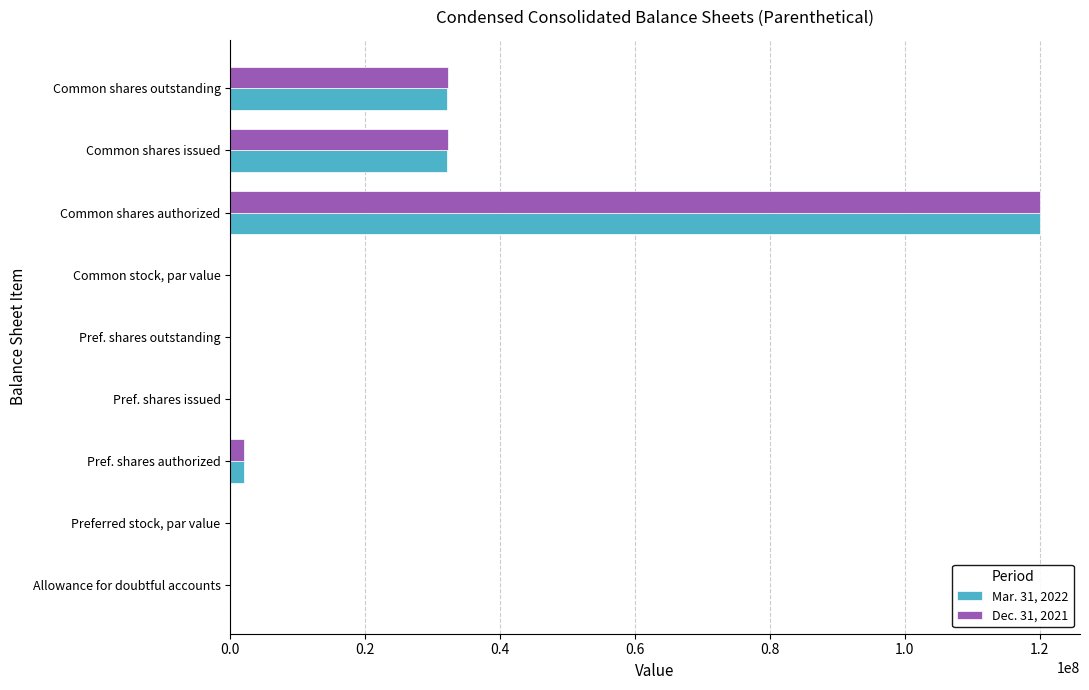

True or false: Dec. 31, 2021 has a value of 32287150.0 at Common shares outstanding.

True